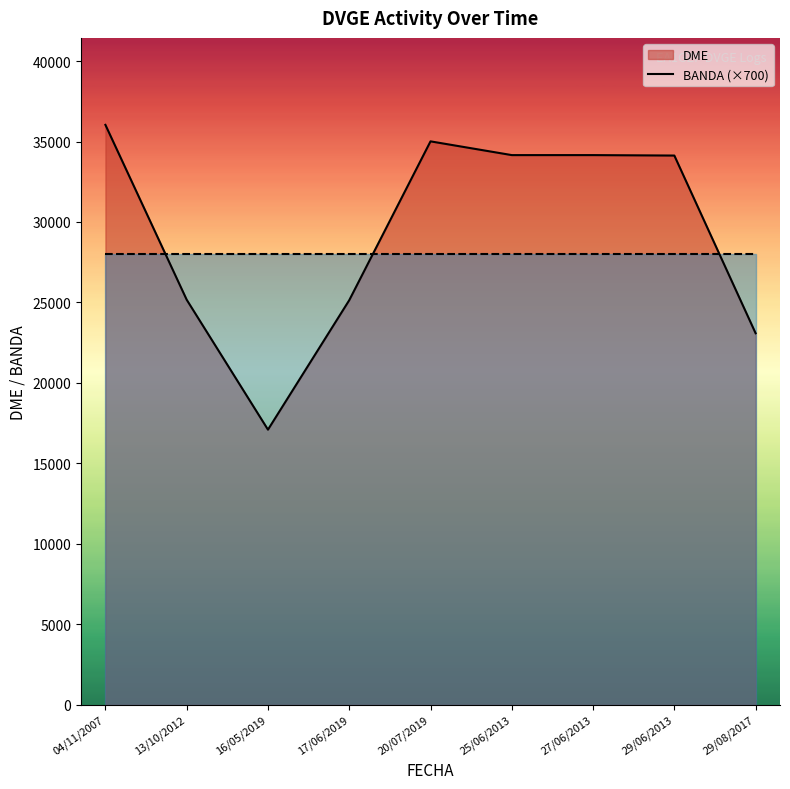

After their last crossing, which series has the higher values: BANDA×700 (line) or DME (line)?

BANDA×700 (line)